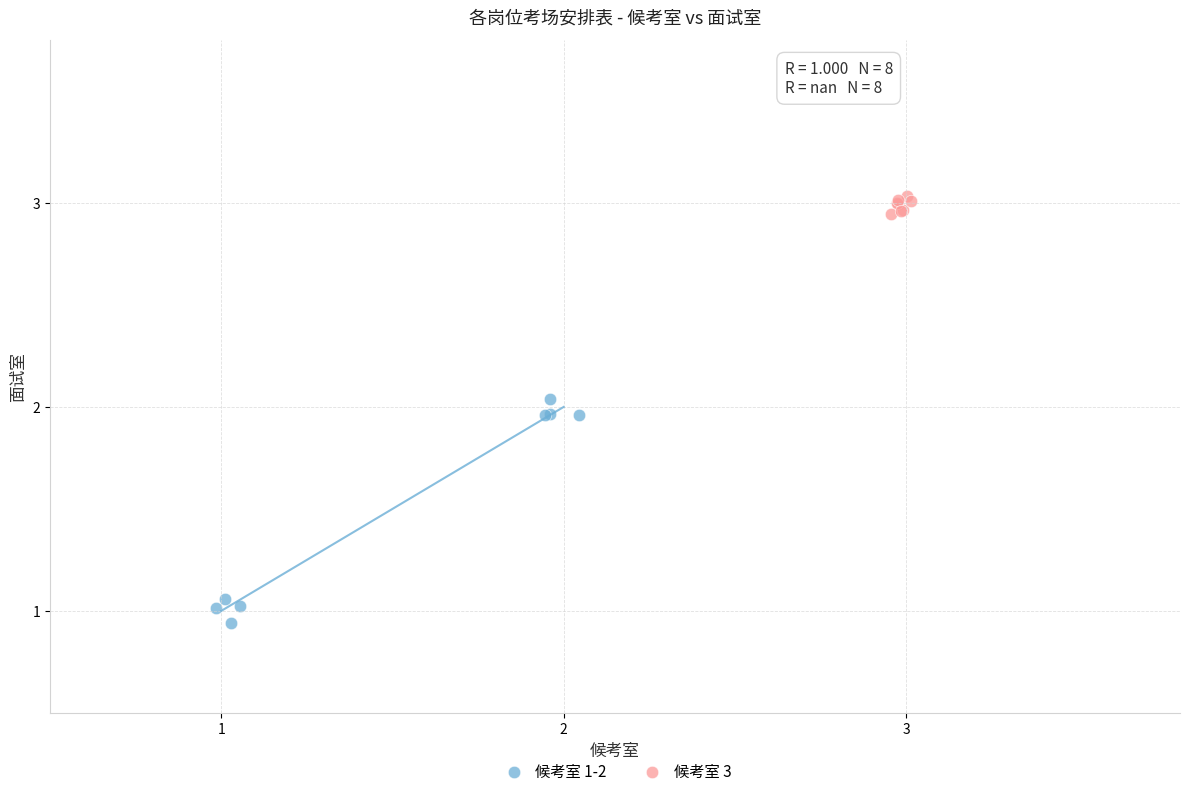

Which series has the largest Y range (max minus min)?

候考室 1-2